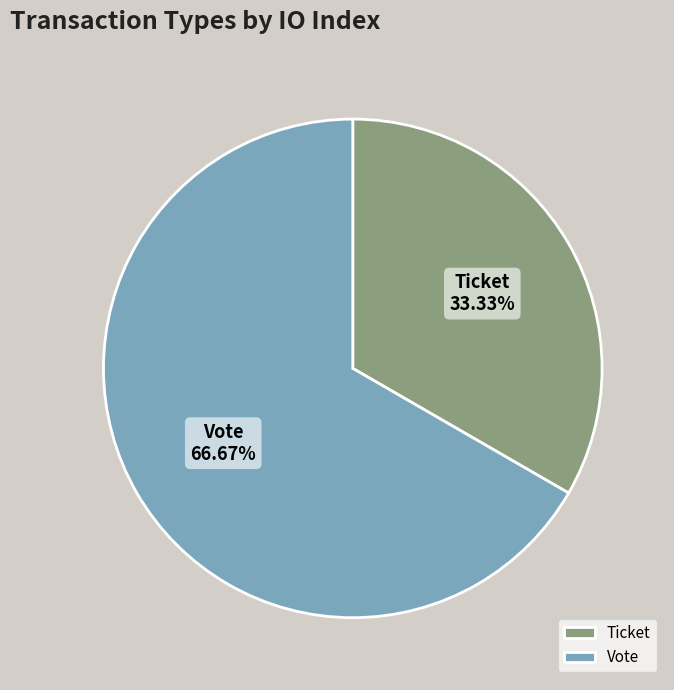

Count the number of slices in the pie.

2